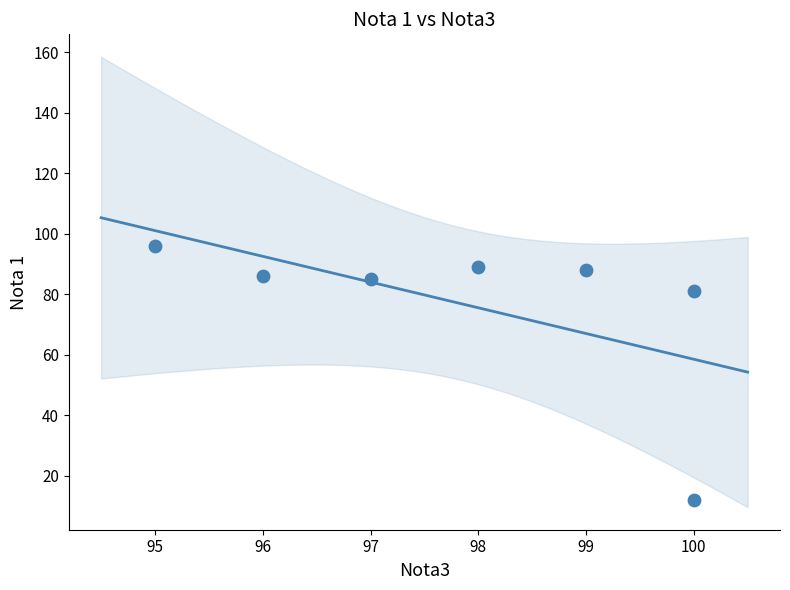

What is the average X value?

98